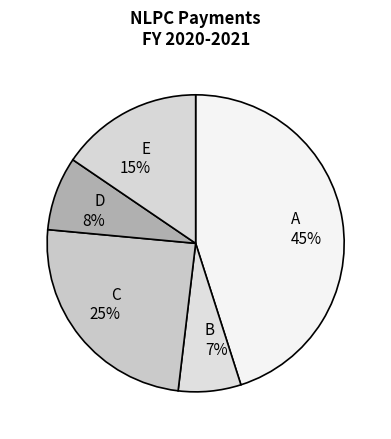

Which slice is the smallest?

B